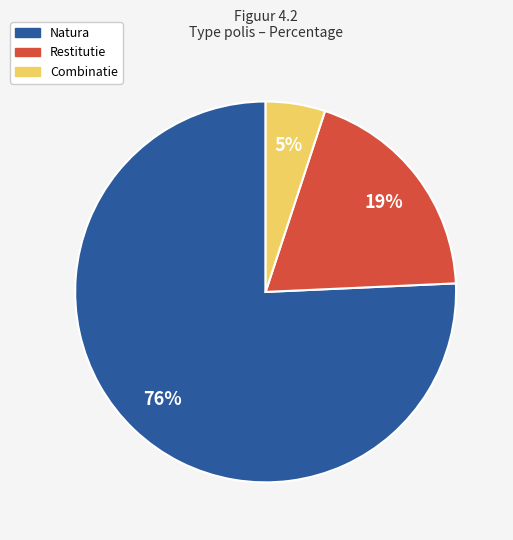

How many slices are in this pie chart?

3